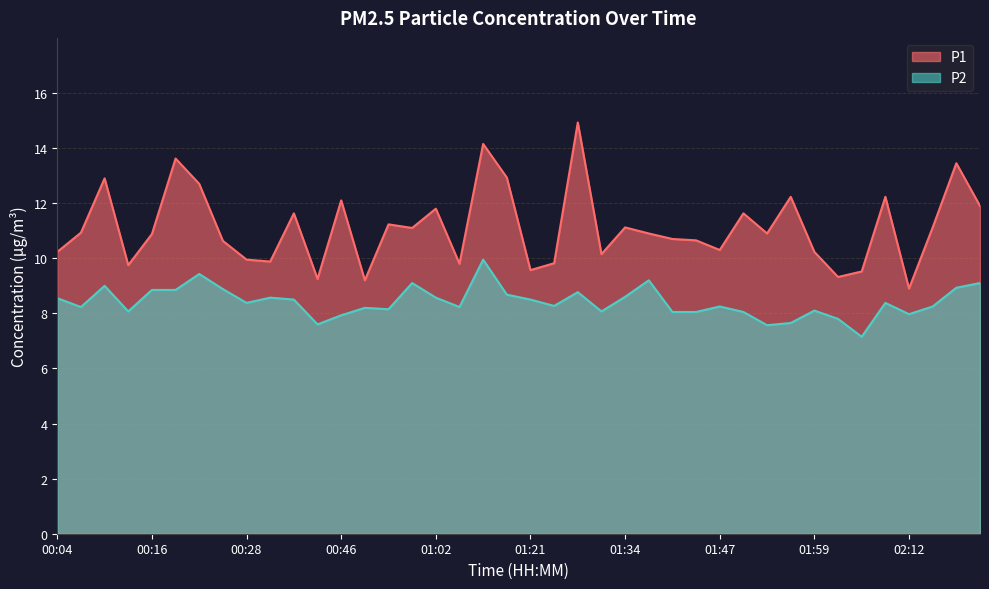

Which has a higher value, 01:50 or 01:12?

01:50